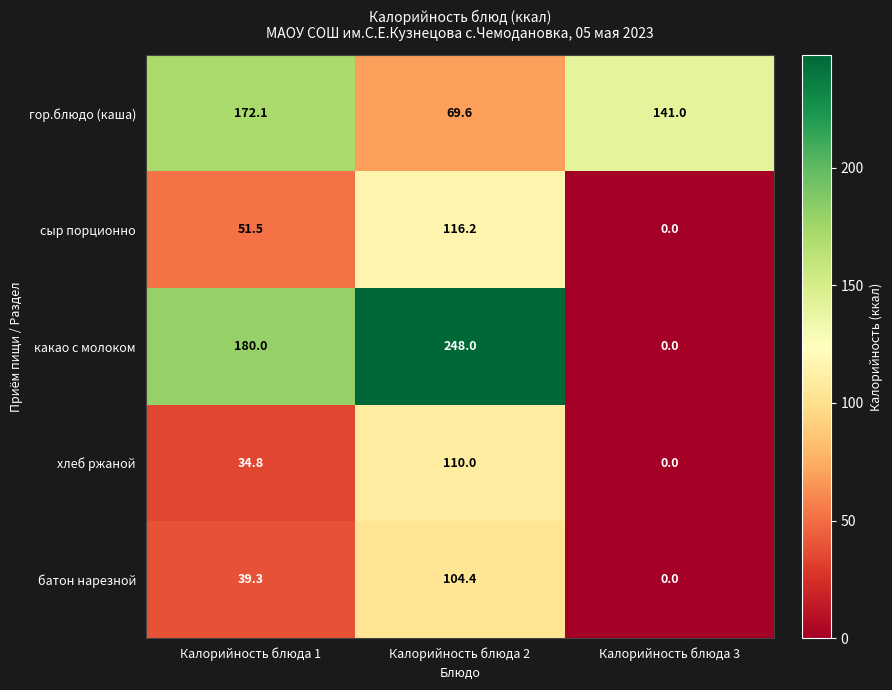

Which series changed the most between Калорийность блюда 2 and Калорийность блюда 3?

какао с молоком